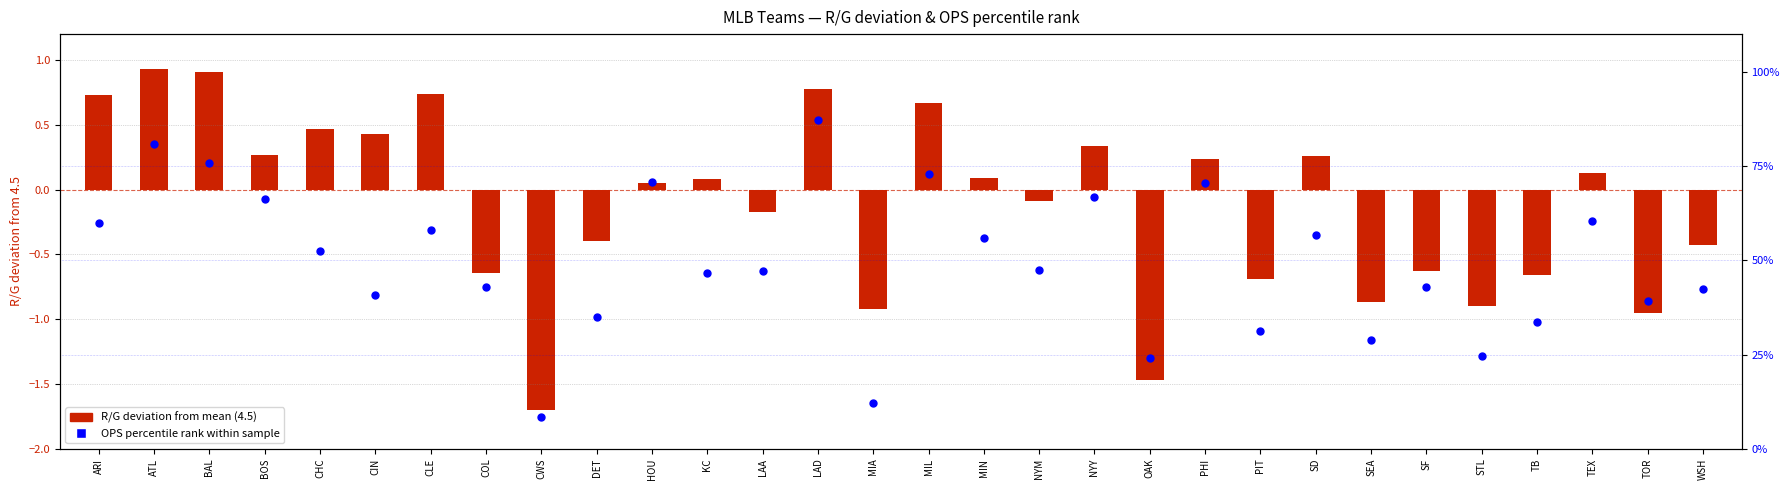

Which series reaches the minimum Y coordinate?

R/G deviation from 4.5